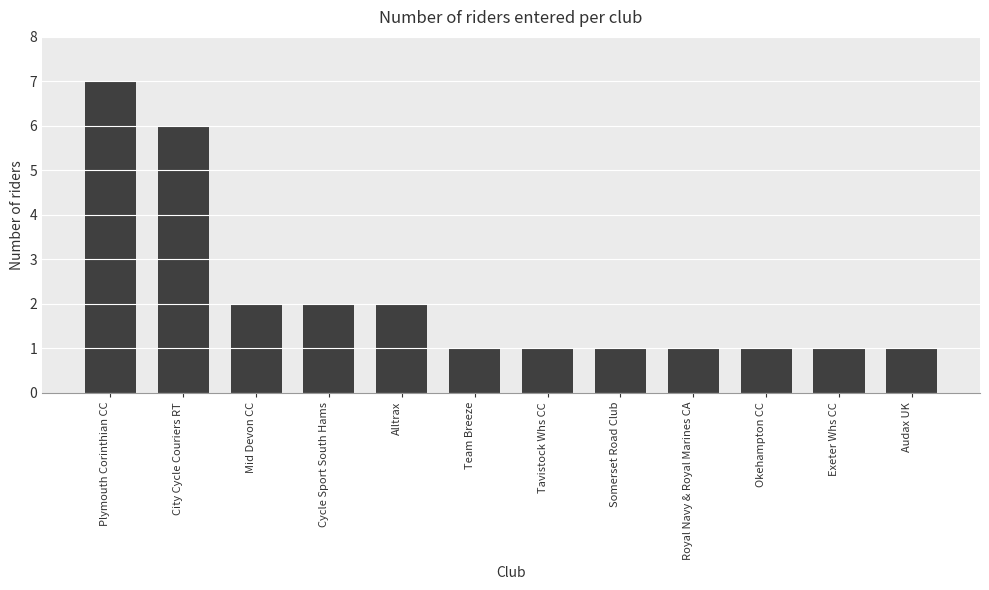

Is it true that the value at Alltrax is 2?

True